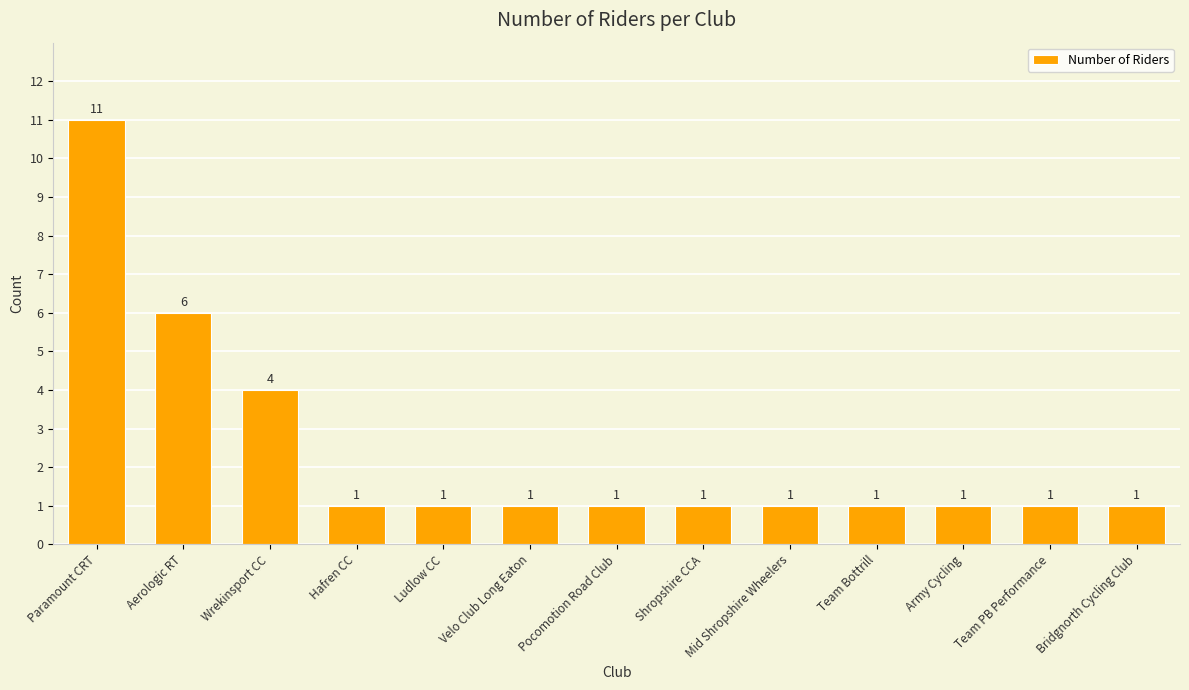

Which category has the highest value across all series?

Paramount CRT